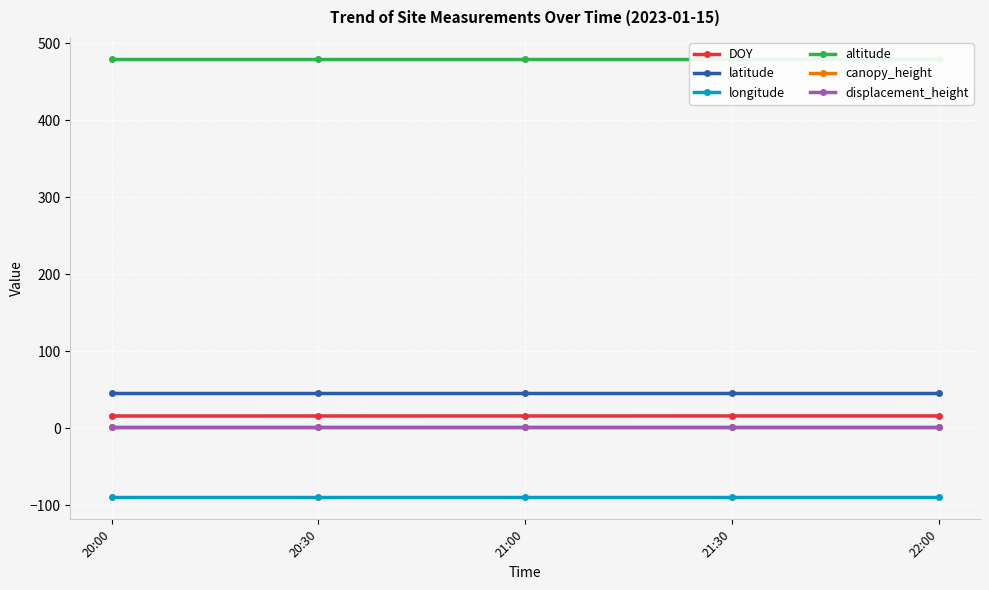

True or false: canopy_height has a value of 1.5 at 22:00.

True